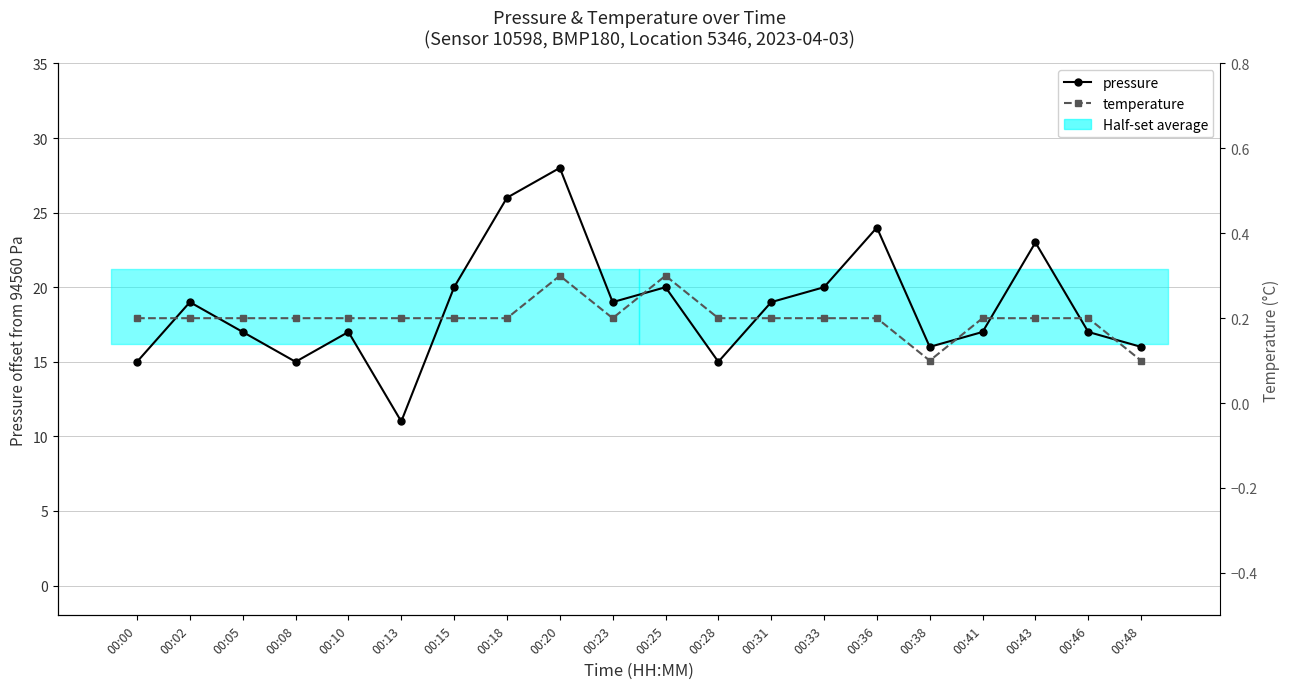

True or false: pressure and temperature cross at least once.

False